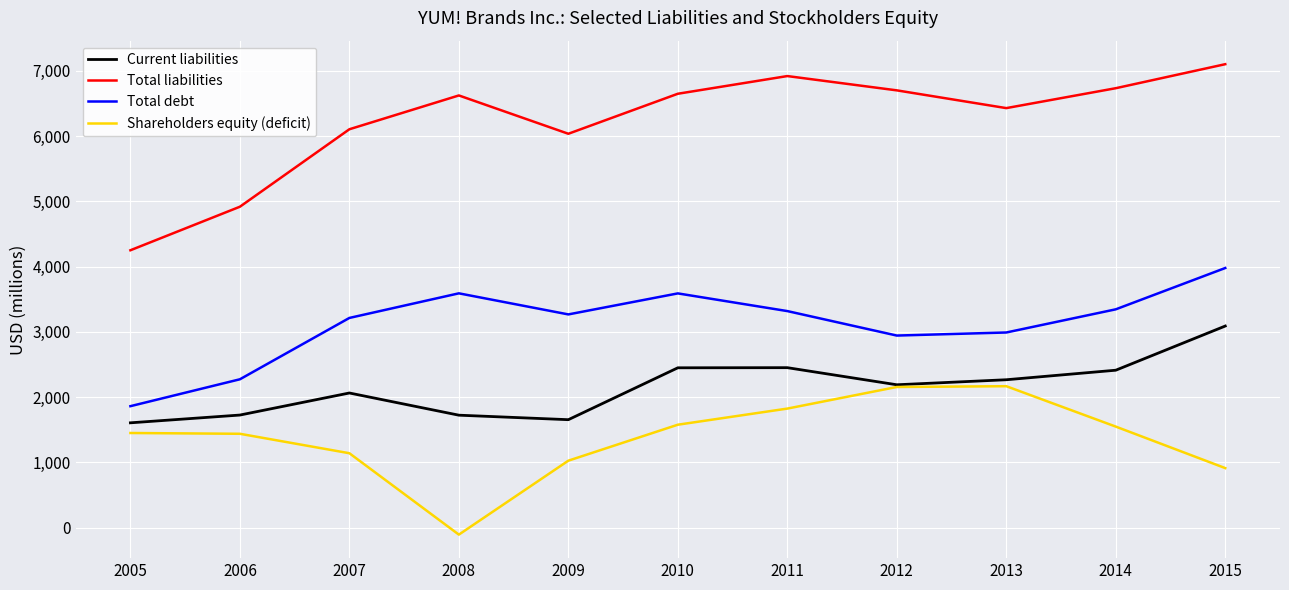

Between 2006 and 2007, which series saw the biggest shift?

Total liabilities